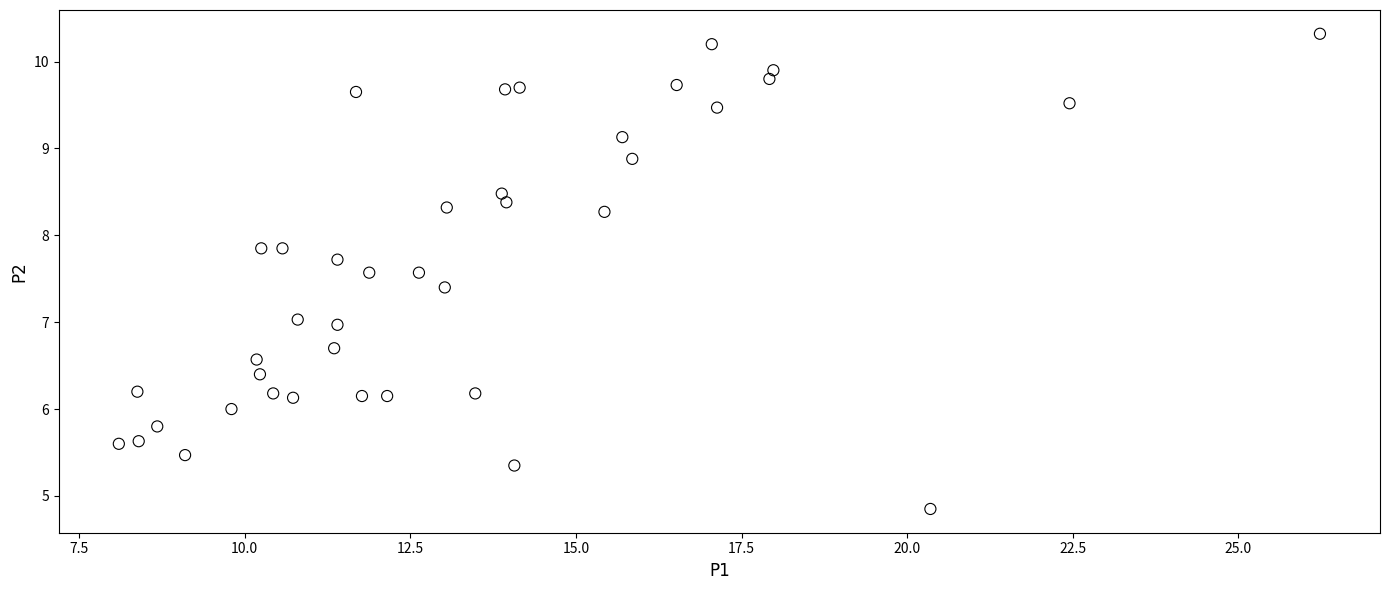

What is the range of X values (max minus min)?

18.1